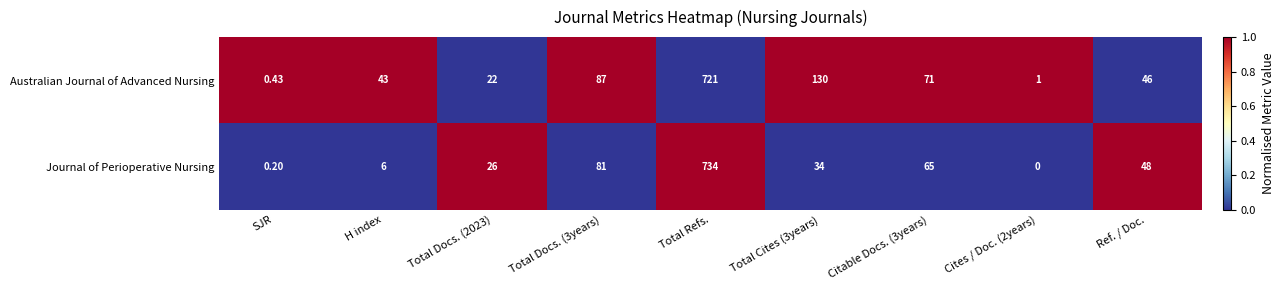

At which category does the chart reach its peak across all series?

Total Refs.